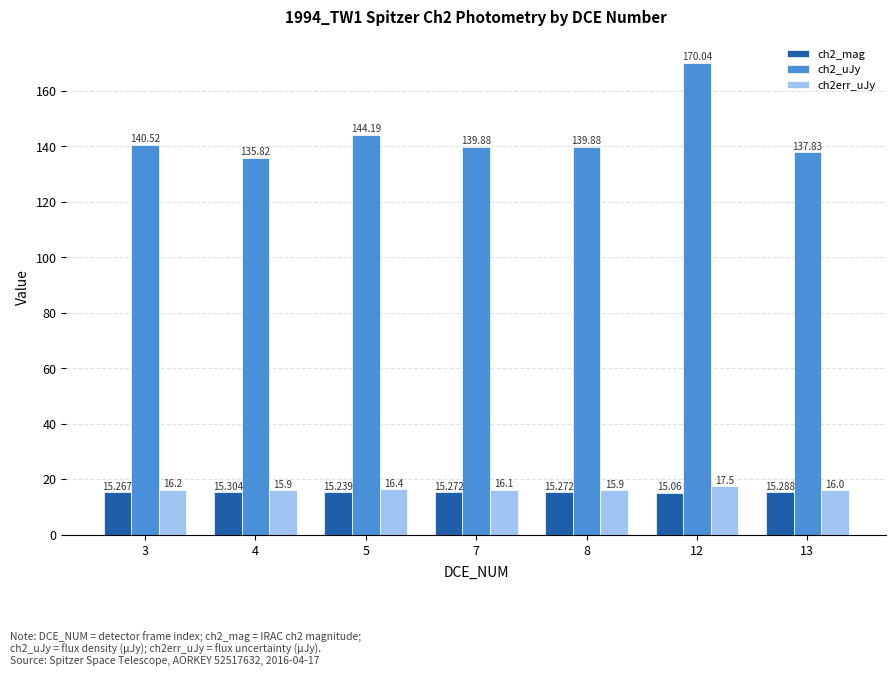

What is the difference between the maximum and second lowest values in the ch2_uJy series?

32.2